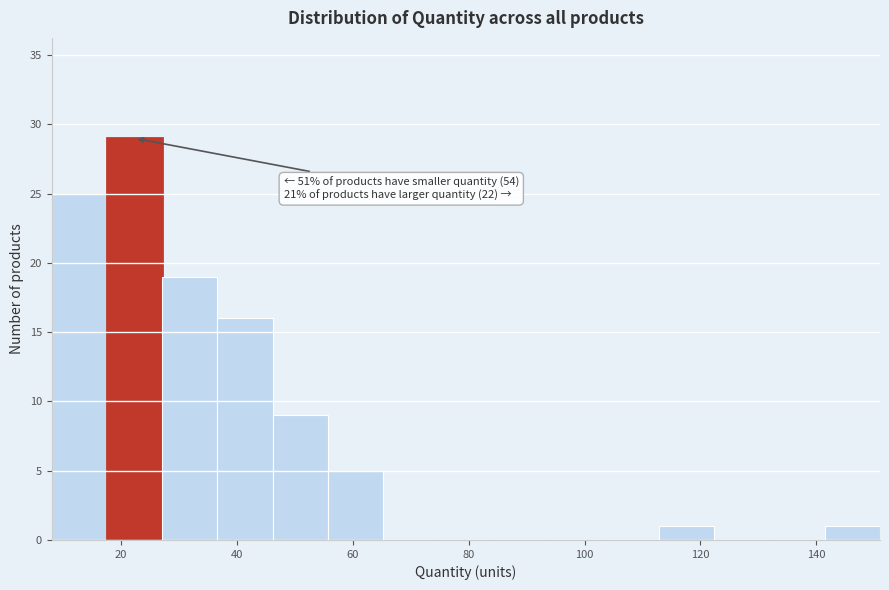

Which range on the x-axis has the tallest bar?

18 to 28